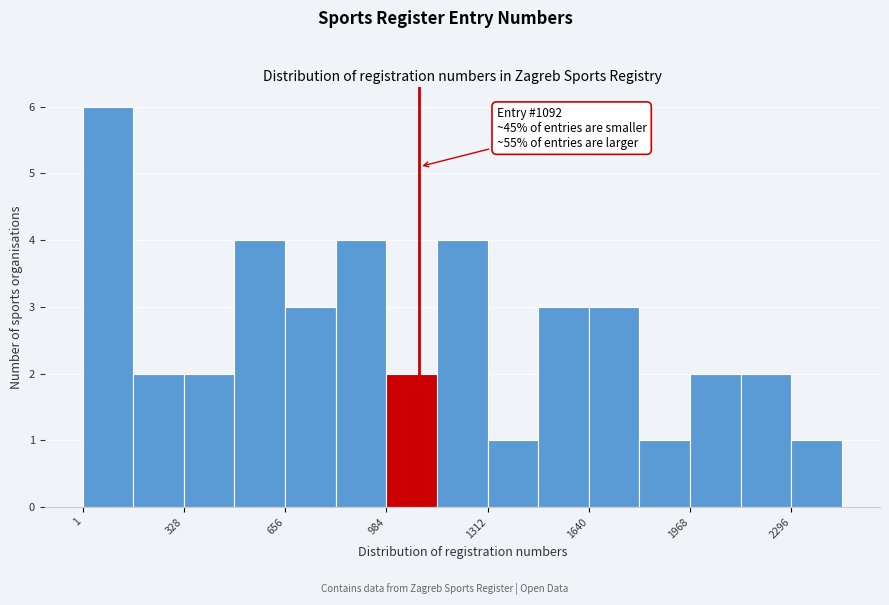

Read against the x-axis, roughly where is the centre of the tallest bar?

100